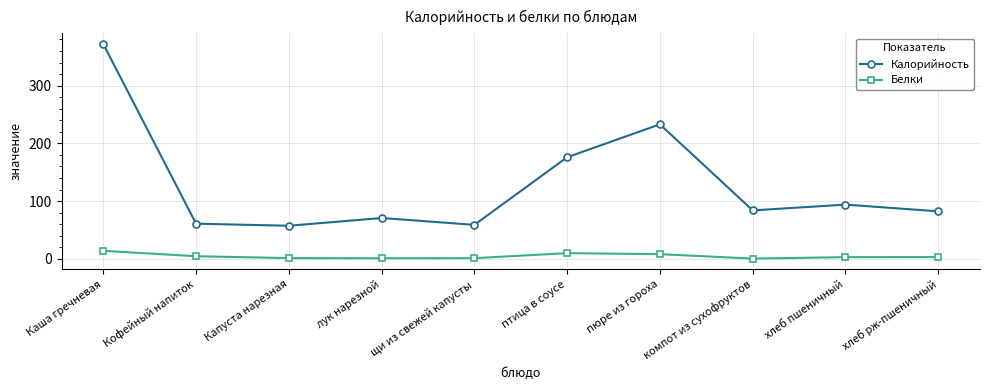

Which category has the highest value across all series?

Каша гречневая